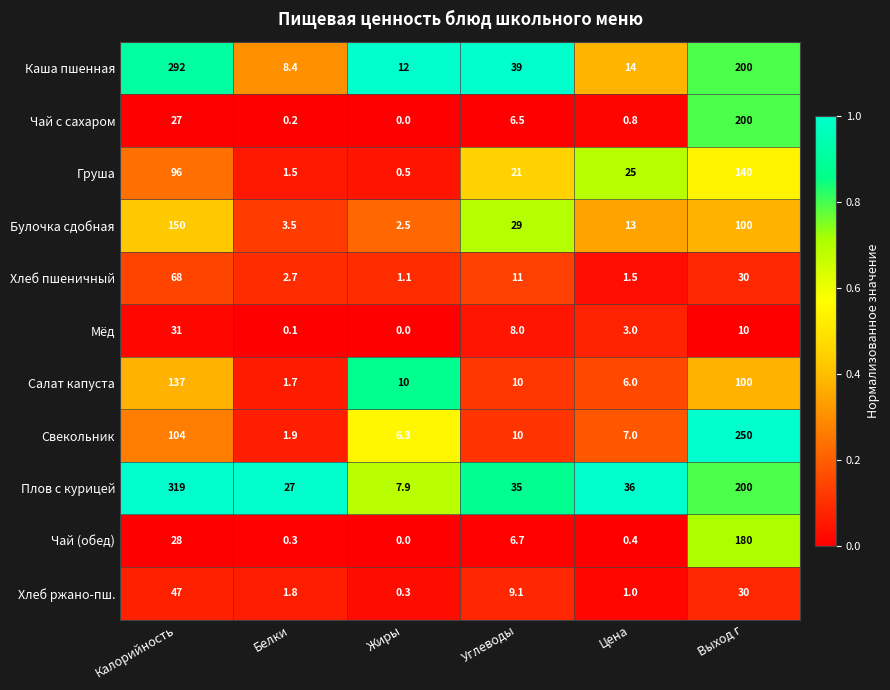

Which series has the largest total across all categories?

Плов с курицей